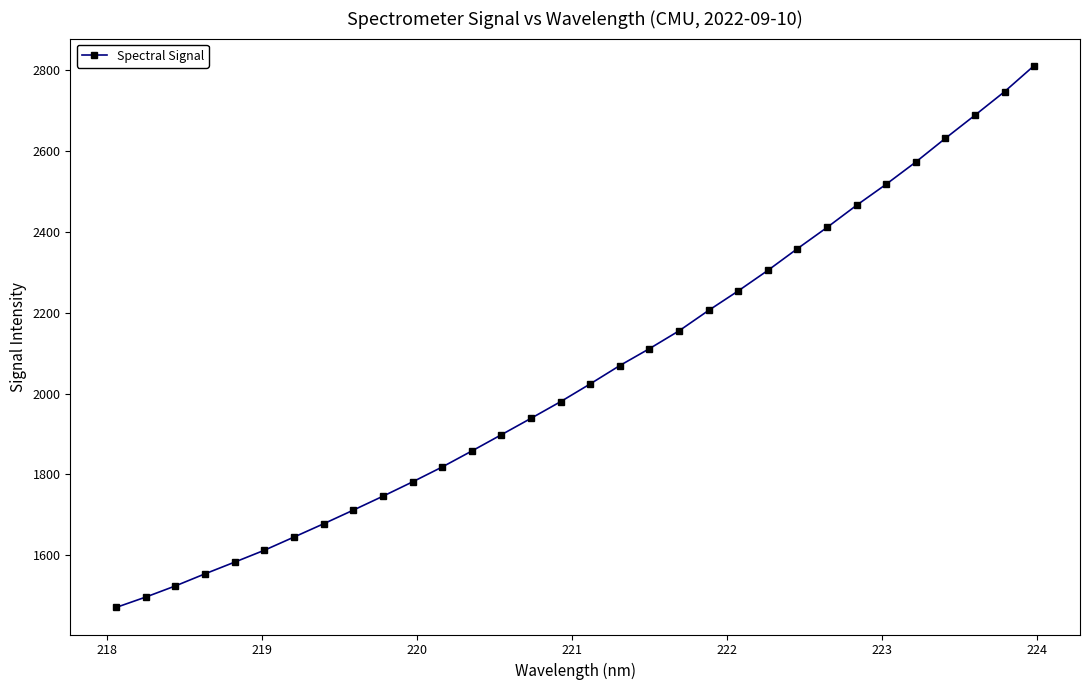

Reading left to right, transcribe all the data shown in this chart.

1470.7	1496.4	1524.0	1553.9	1582.8	1612.2	1644.8	1677.7	1711.5	1745.9	1781.4	1818.2	1857.7	1898.1	1938.7	1980.0	2023.9	2069.3	2111.2	2155.2	2205.9	2254.1	2304.9	2358.7	2411.1	2466.1	2518.1	2573.1	2631.7	2688.9	2747.2	2811.6